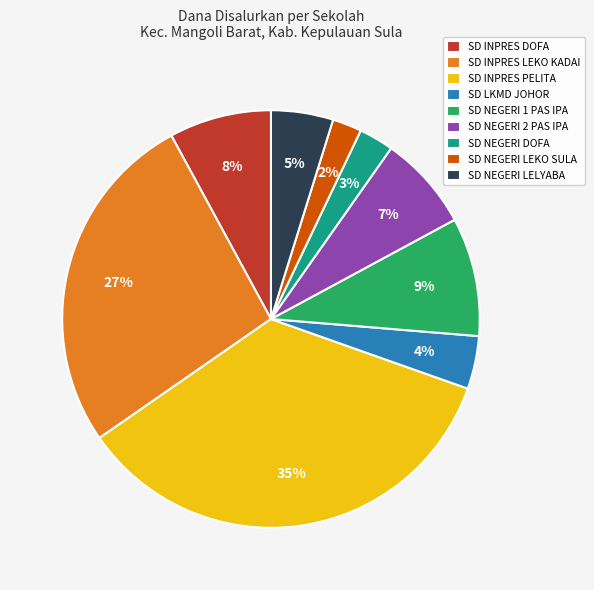

Count the number of slices in the pie.

9